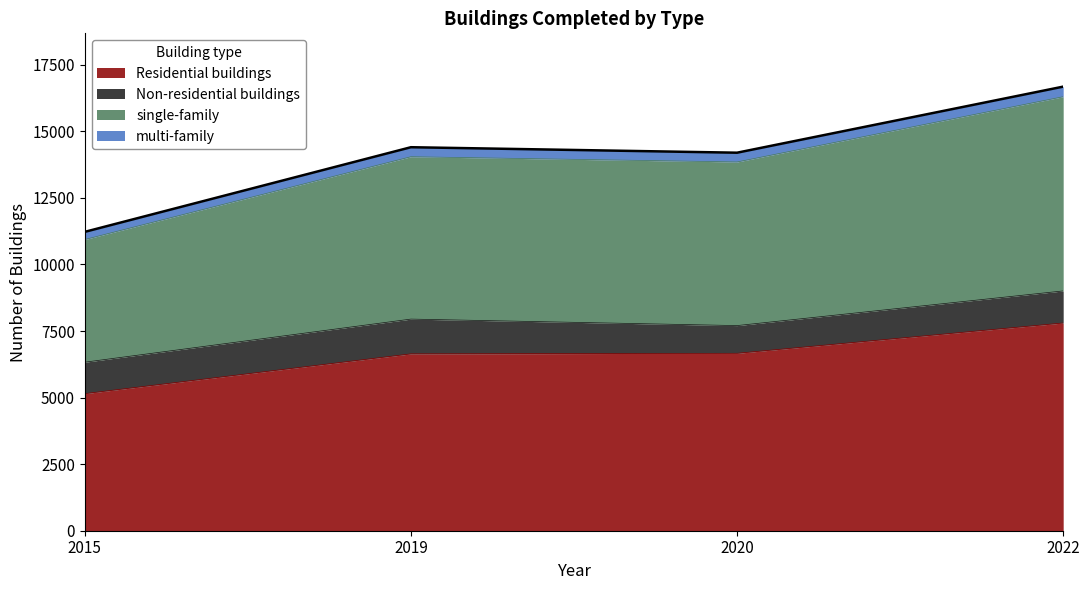

True or false: single-family has more than 2 points higher than both neighbors.

False